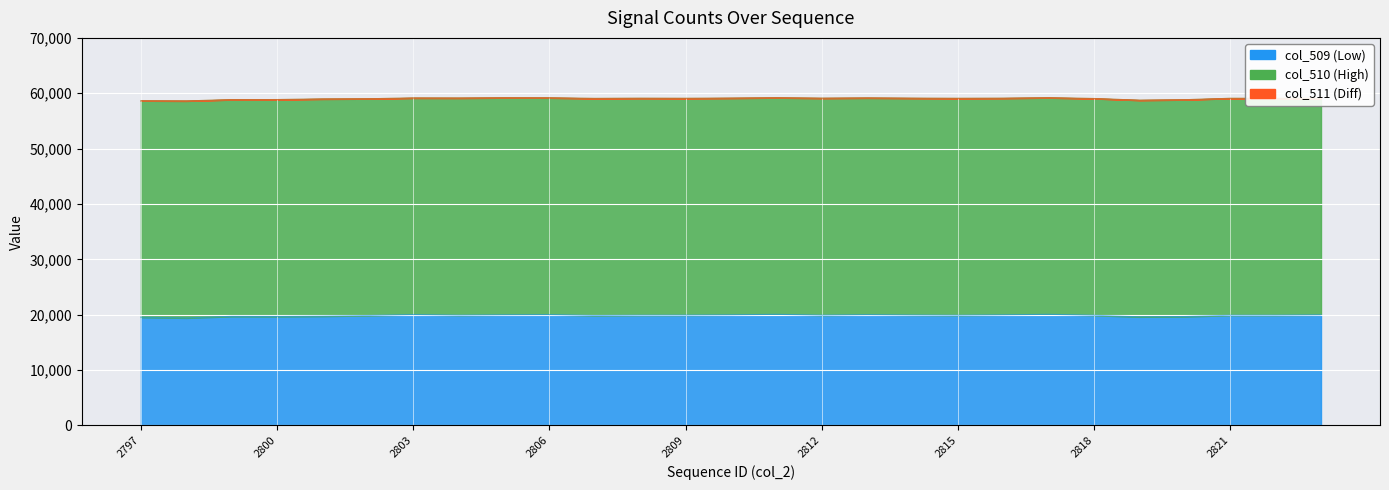

The col_511 series shows 1 at 2799. True or false?

False